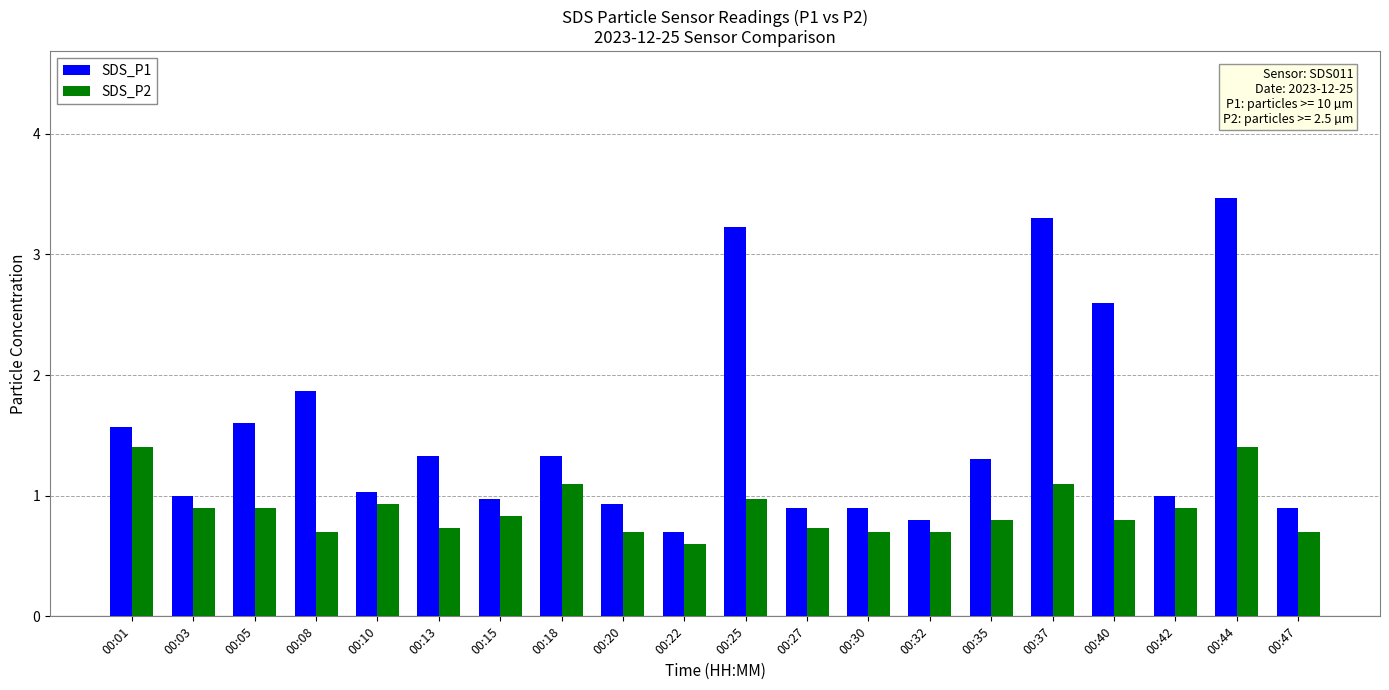

What is the difference between the SDS_P2 values at 00:05 and 00:37?

0.2